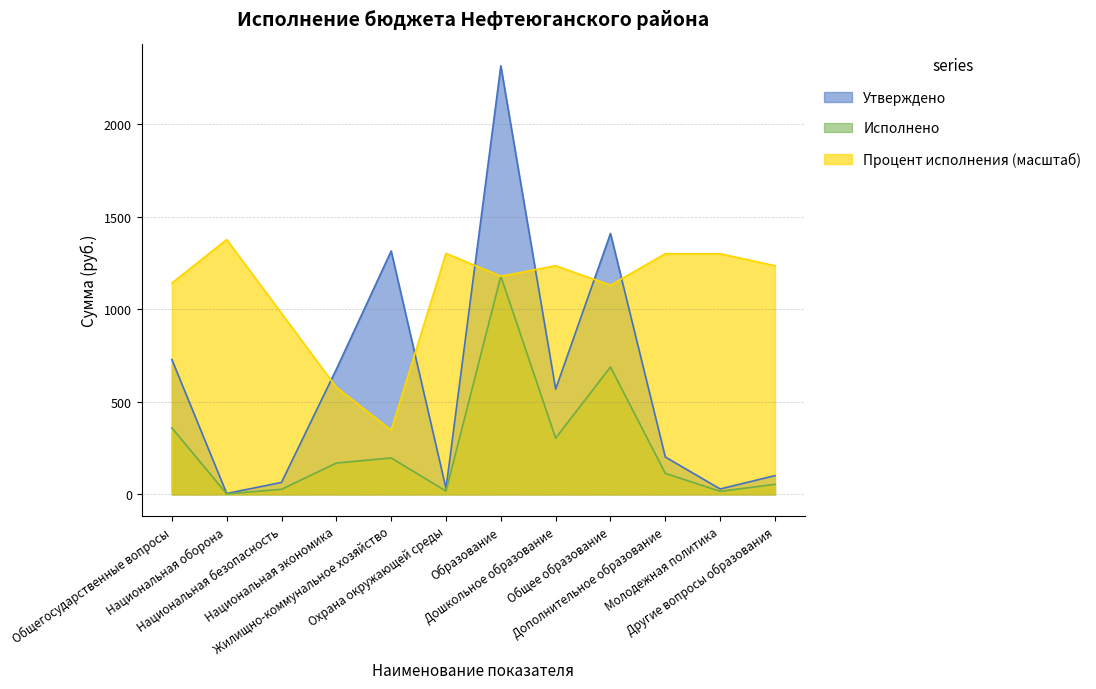

Reading left to right, extract all data points from this chart.

Утверждено: Общегосударственные вопросы=728.4	Национальная оборона=4.6	Национальная безопасность=64.5	Национальная экономика=675.1	Жилищно-коммунальное хозяйство=1313.9	Охрана окружающей среды=31.5	Образование=2313.5	Дошкольное образование=568.4	Общее образование=1408.5	Дополнительное образование=201.7	Молодежная политика=29.0	Другие вопросы образования=101.1
Исполнено: Общегосударственные вопросы=359.0	Национальная оборона=2.7	Национальная безопасность=27.2	Национальная экономика=168.7	Жилищно-коммунальное хозяйство=196.7	Охрана окружающей среды=17.7	Образование=1177.9	Дошкольное образование=303.3	Общее образование=687.7	Дополнительное образование=113.3	Молодежная политика=16.3	Другие вопросы образования=54.0
Процент исполнения: Общегосударственные вопросы=1140.3	Национальная оборона=1375.8	Национальная безопасность=977.4	Национальная экономика=578.1	Жилищно-коммунальное хозяйство=346.3	Охрана окружающей среды=1301.1	Образование=1177.8	Дошкольное образование=1234.5	Общее образование=1129.4	Дополнительное образование=1299.3	Молодежная политика=1299.3	Другие вопросы образования=1234.7